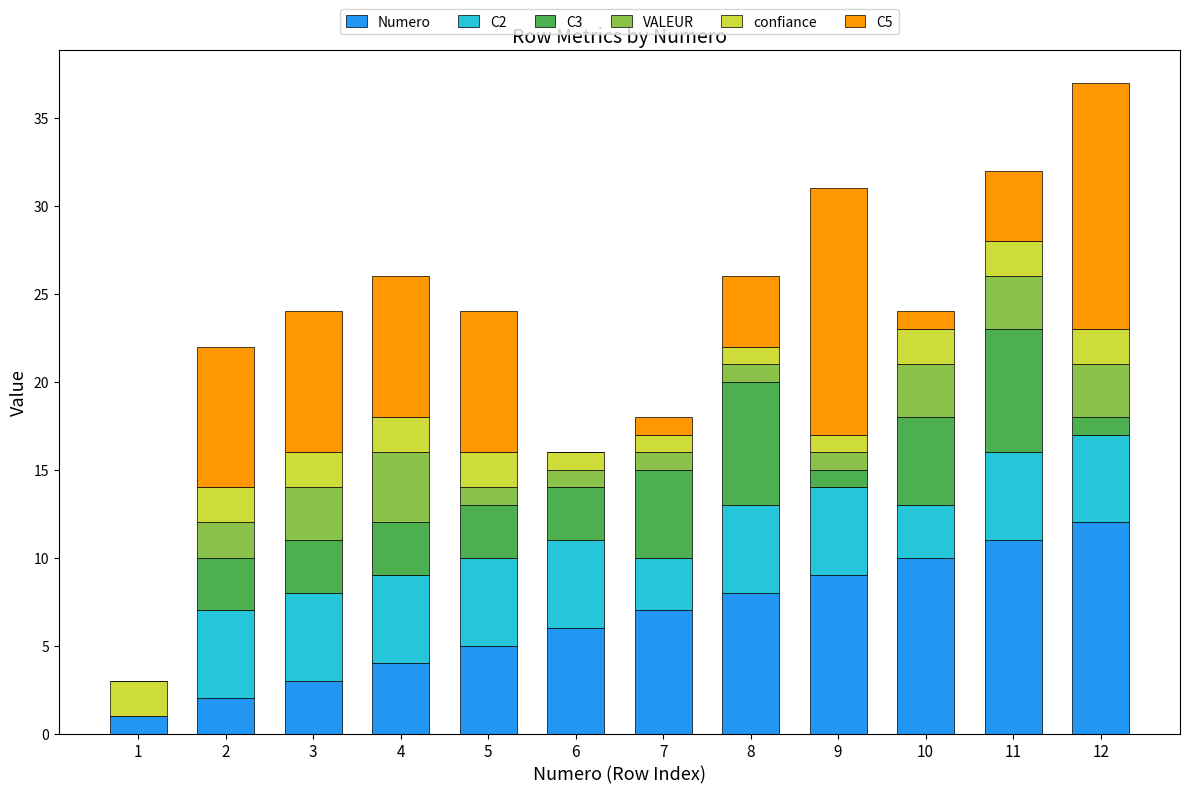

What are all the series names shown in the legend?

Numero, C2, C3, VALEUR, confiance, C5